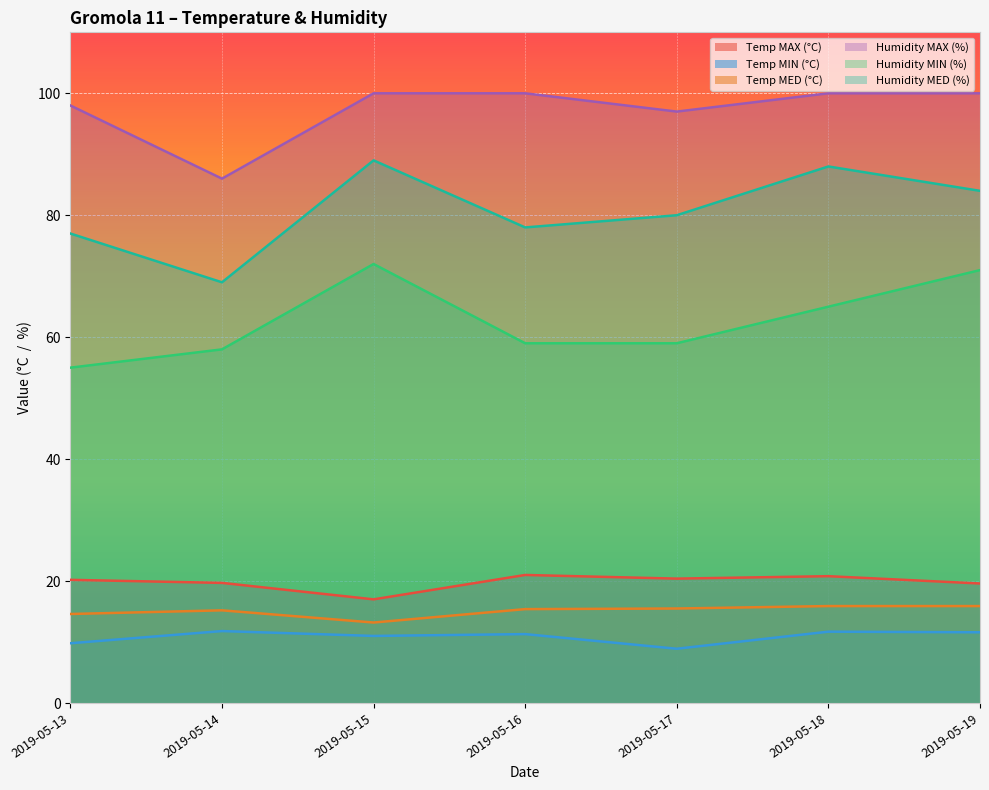

What is the total value across all series at 2019-05-18?

301.4